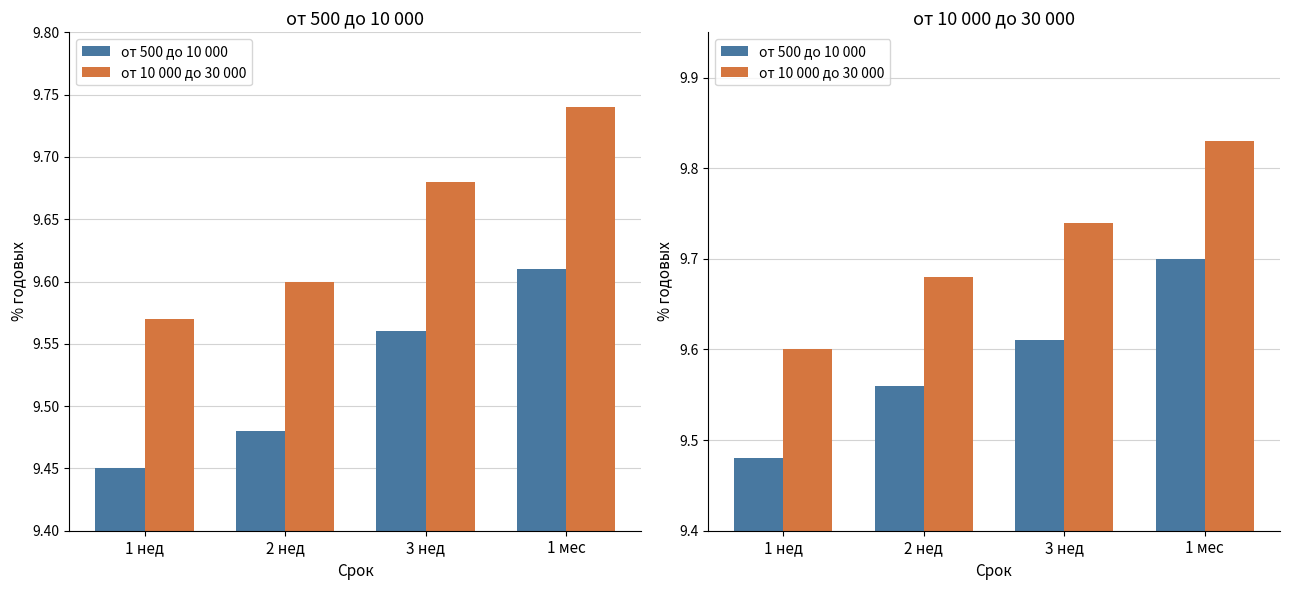

What are all the series names shown in the legend?

от 500 до 10 000, от 10 000 до 30 000